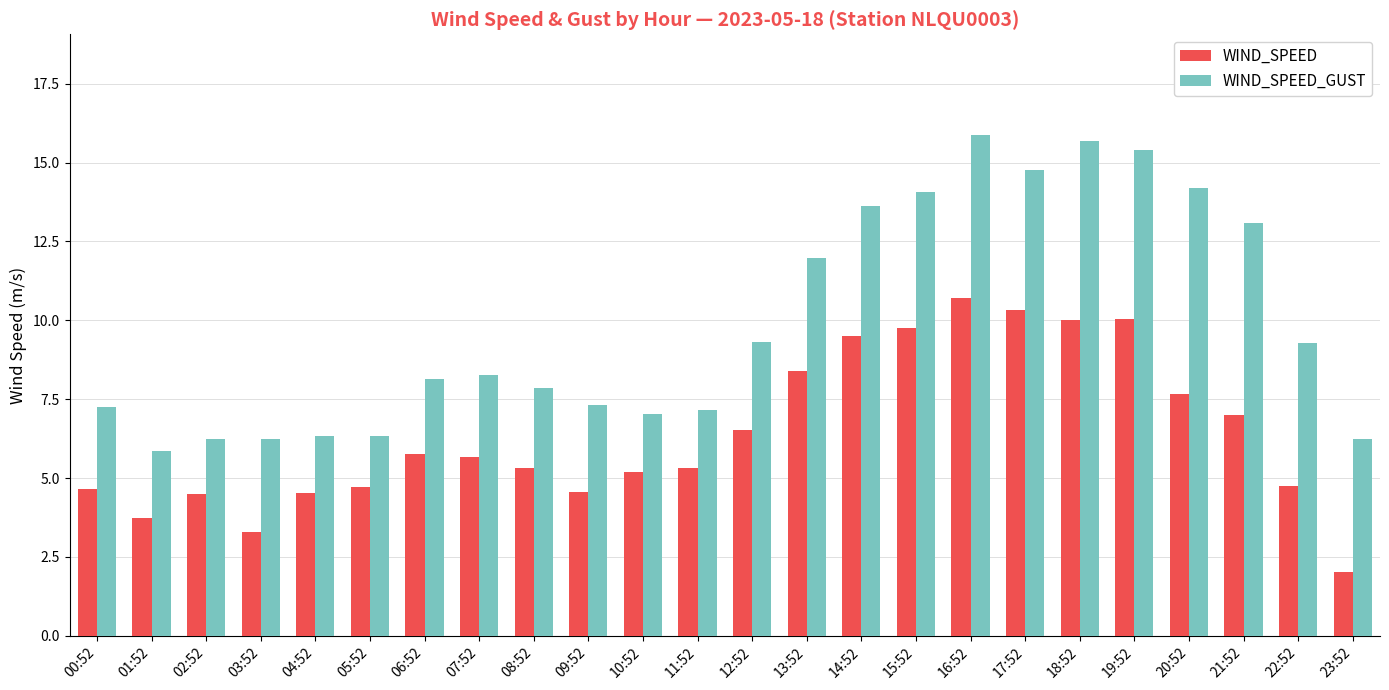

What is the sum of the WIND_SPEED_GUST values at 02:52 and 01:52?

12.1